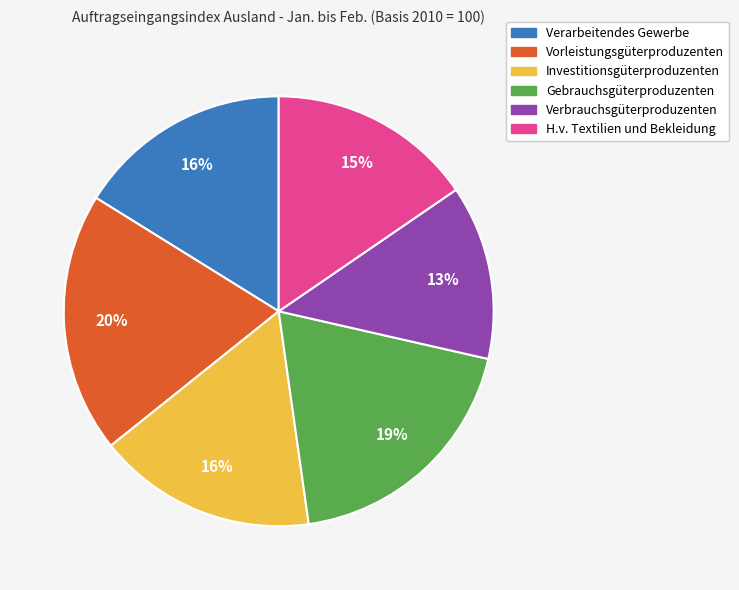

The Verbrauchsgüterproduzenten slice represents 4% of the pie. True or false?

False